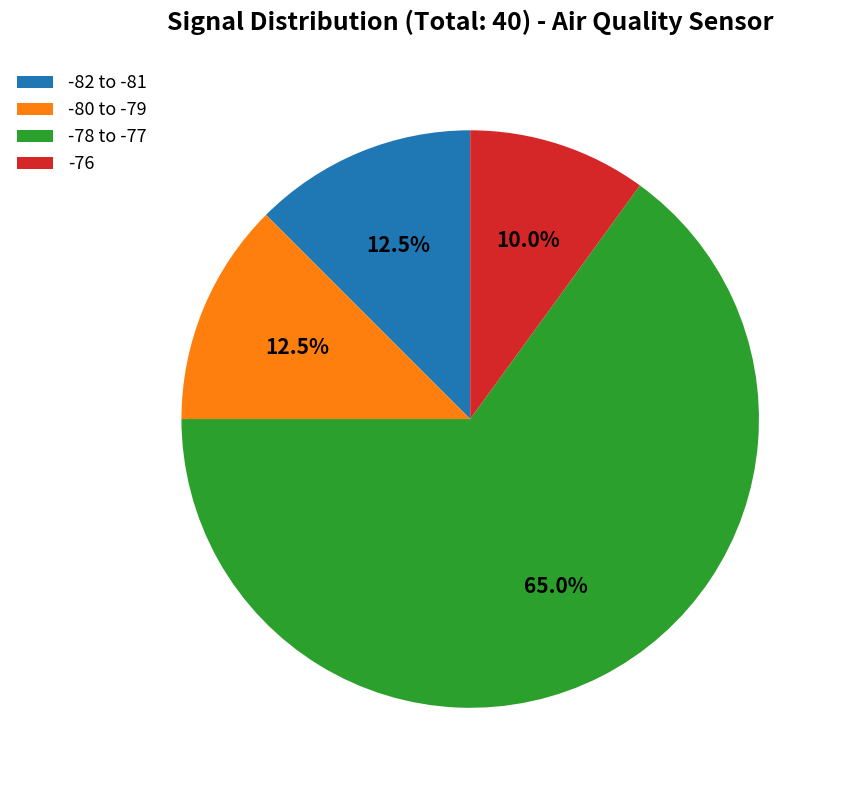

Combined, do -82 to -81 and -76 account for over 50%?

No